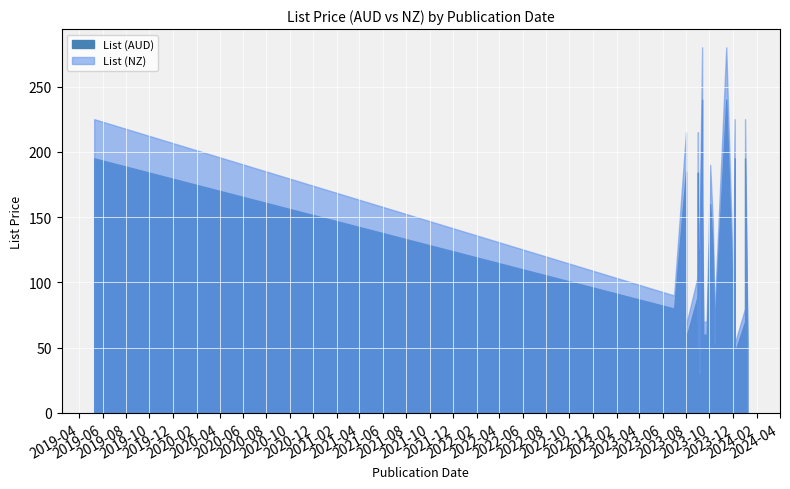

True or false: List (NZ) and List (AUD) cross at least once.

False